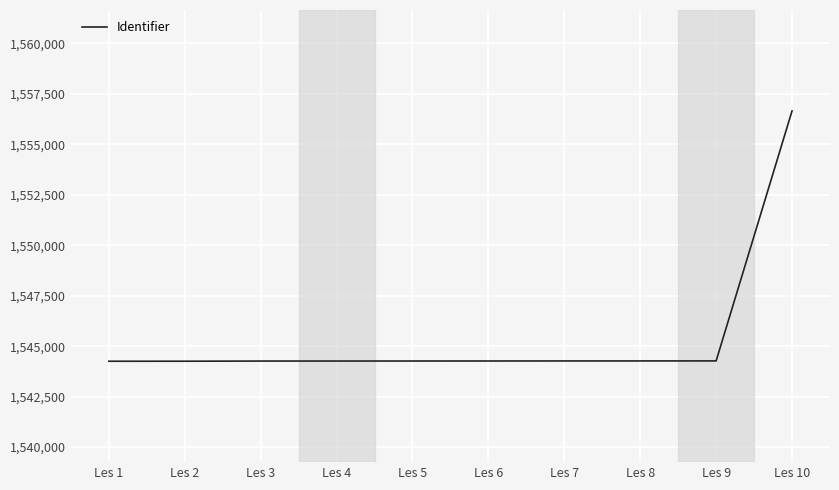

Which label corresponds to the largest value in the chart?

Les 10